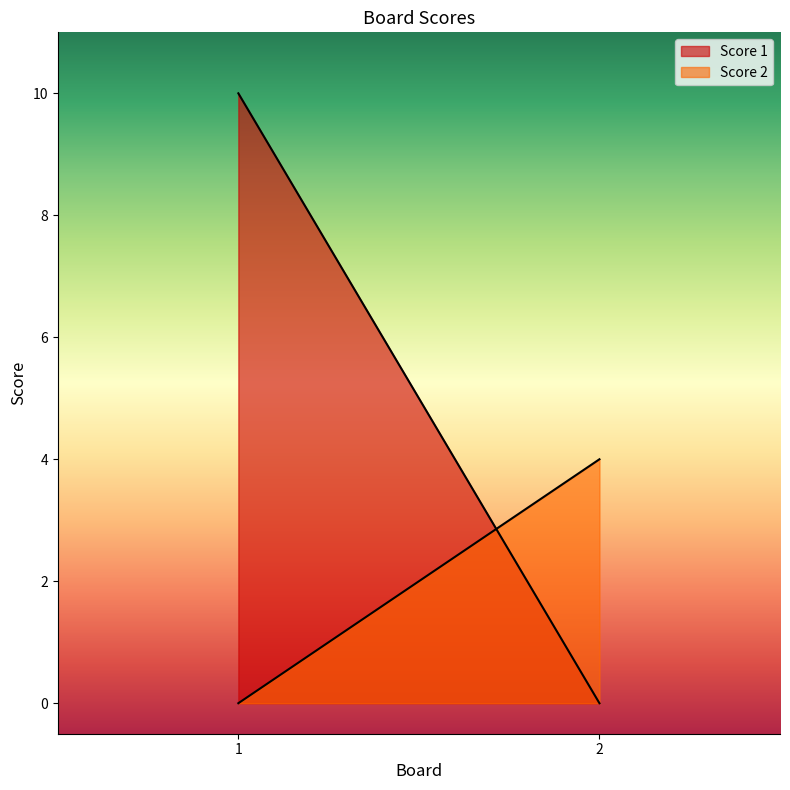

Which series has the largest range (max minus min)?

Score 1